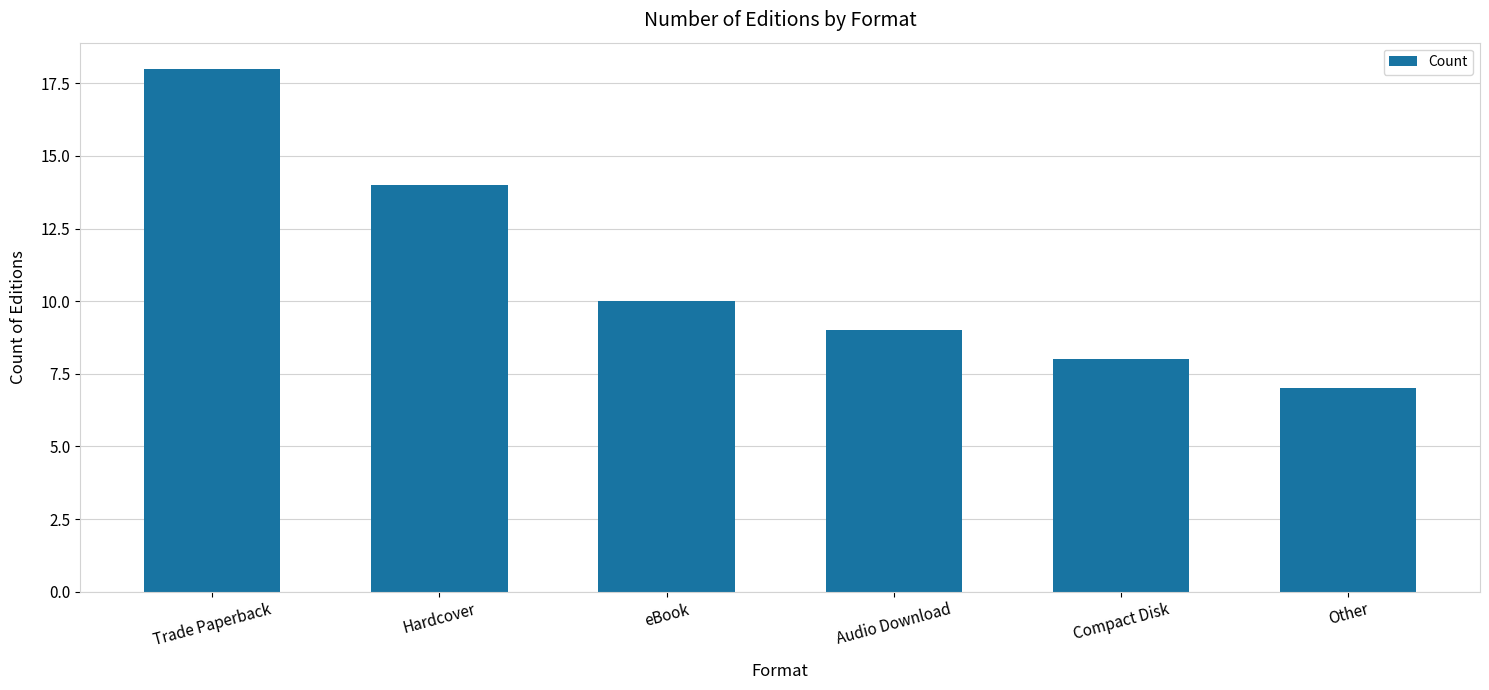

What is the approximate value at Trade Paperback, to the nearest 5?

20